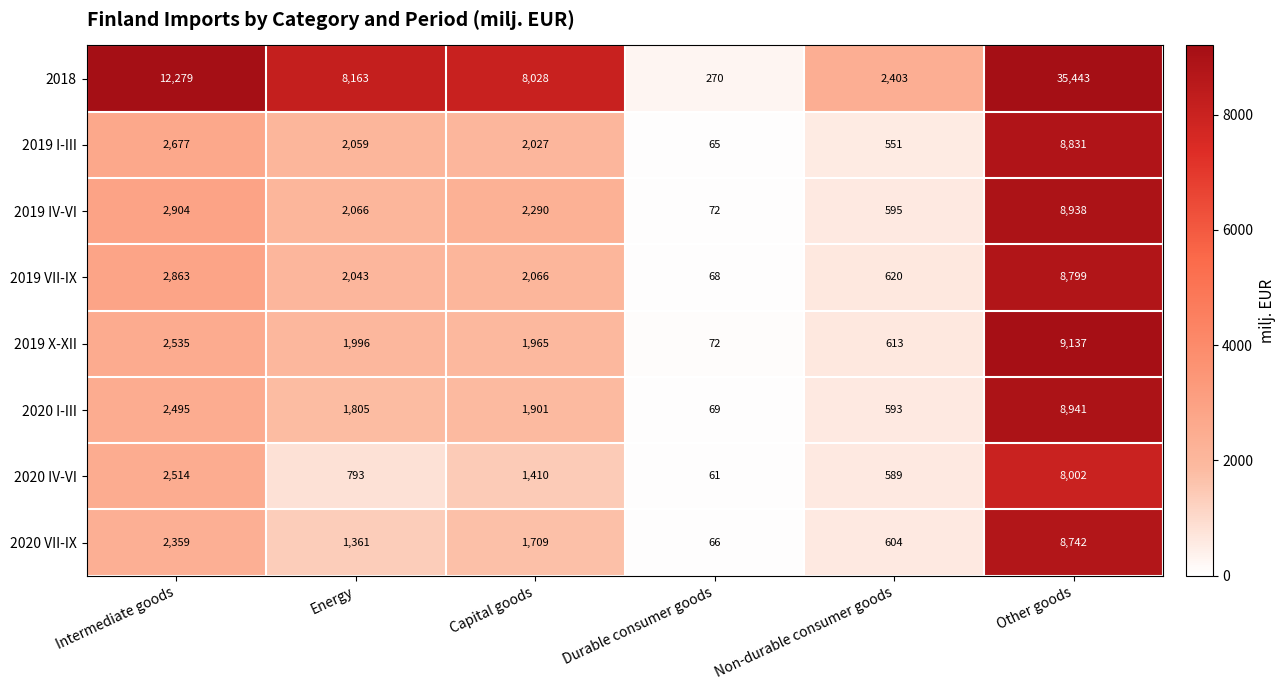

The value of 2019 VII-IX at Capital goods is 1352. True or false?

False